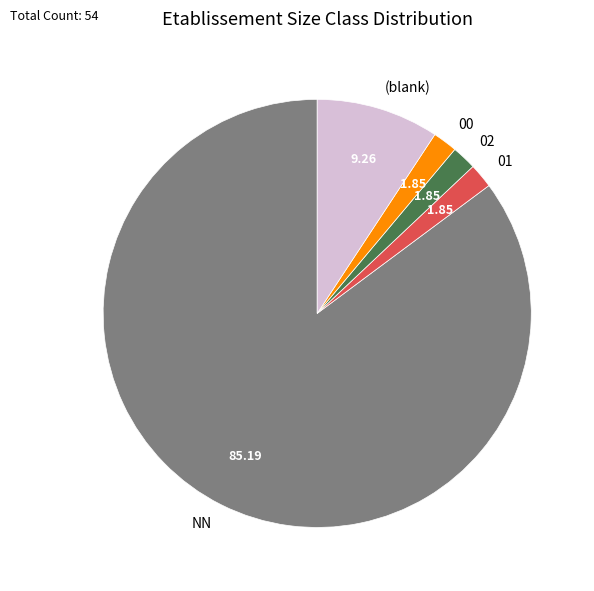

Does NN represent more than half of the total?

Yes